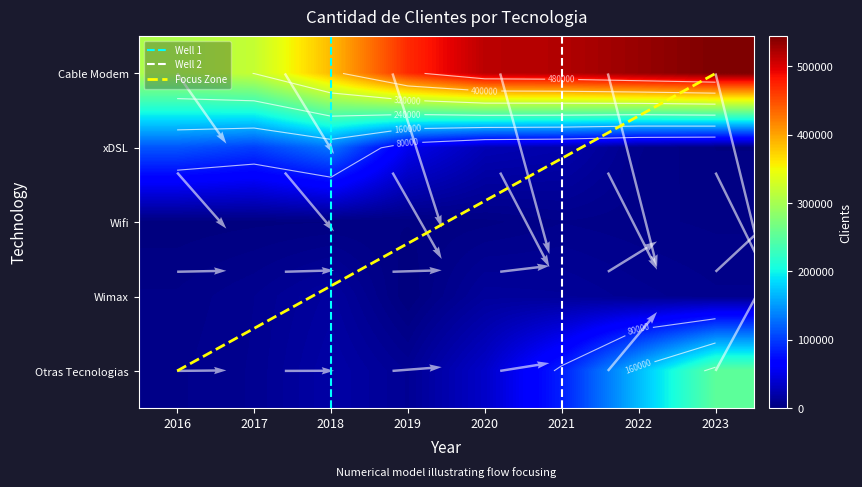

Which series has the largest total across all categories?

Cable Modem